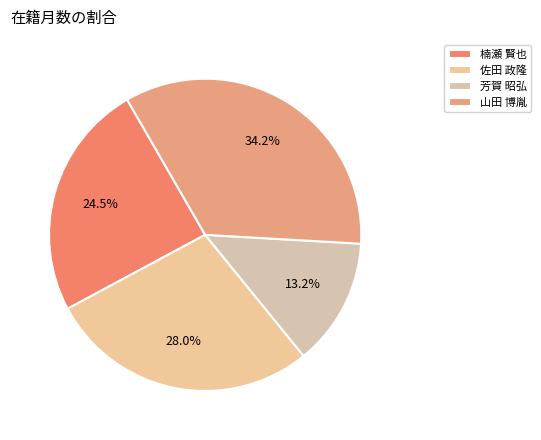

What percentage is the 芳賀 昭弘 slice, to the nearest percent?

13%